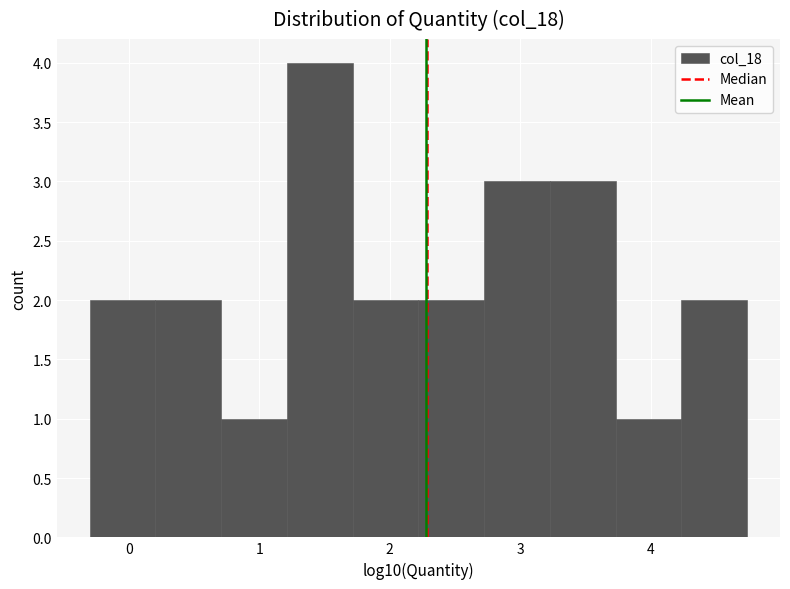

Reading left to right, transcribe this chart: for each bar, give the range it covers on the x-axis and its height. Neither the bar edges nor the heights are printed on the chart, so give them approximately, as read against the axes.

-0.3 to 0.2: 2
0.2 to 0.7: 2
0.7 to 1.2: 1
1.2 to 1.7: 4
1.7 to 2.2: 2
2.2 to 2.7: 2
2.7 to 3.2: 3
3.2 to 3.7: 3
3.7 to 4.2: 1
4.2 to 4.7: 2